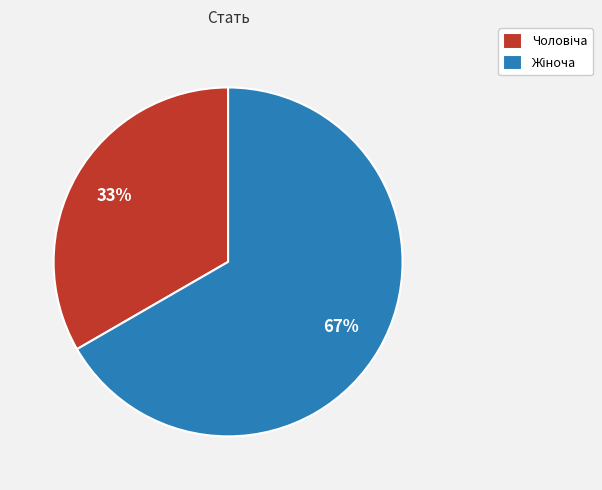

Does any single category account for the majority?

Yes